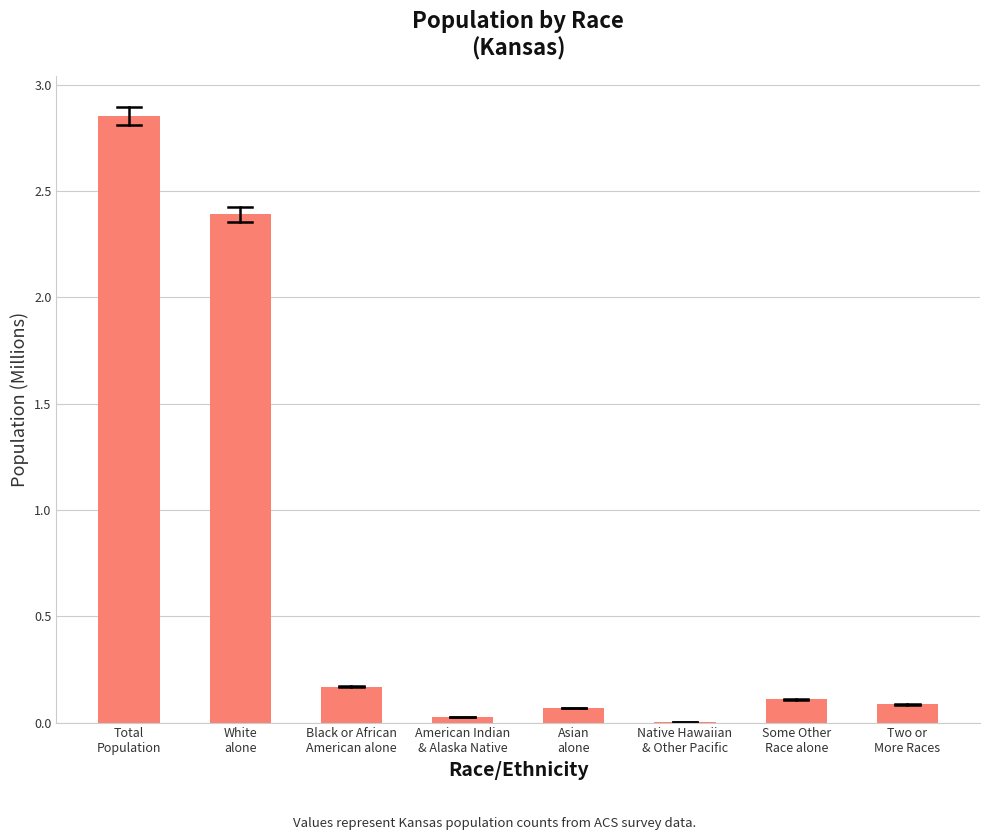

How many categories are shown in the chart?

8